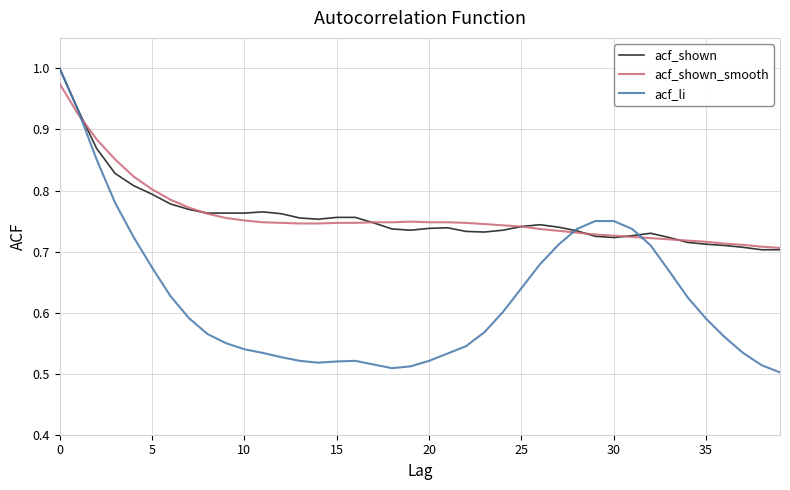

True or false: acf_shown has more than 0 points higher than both neighbors.

True